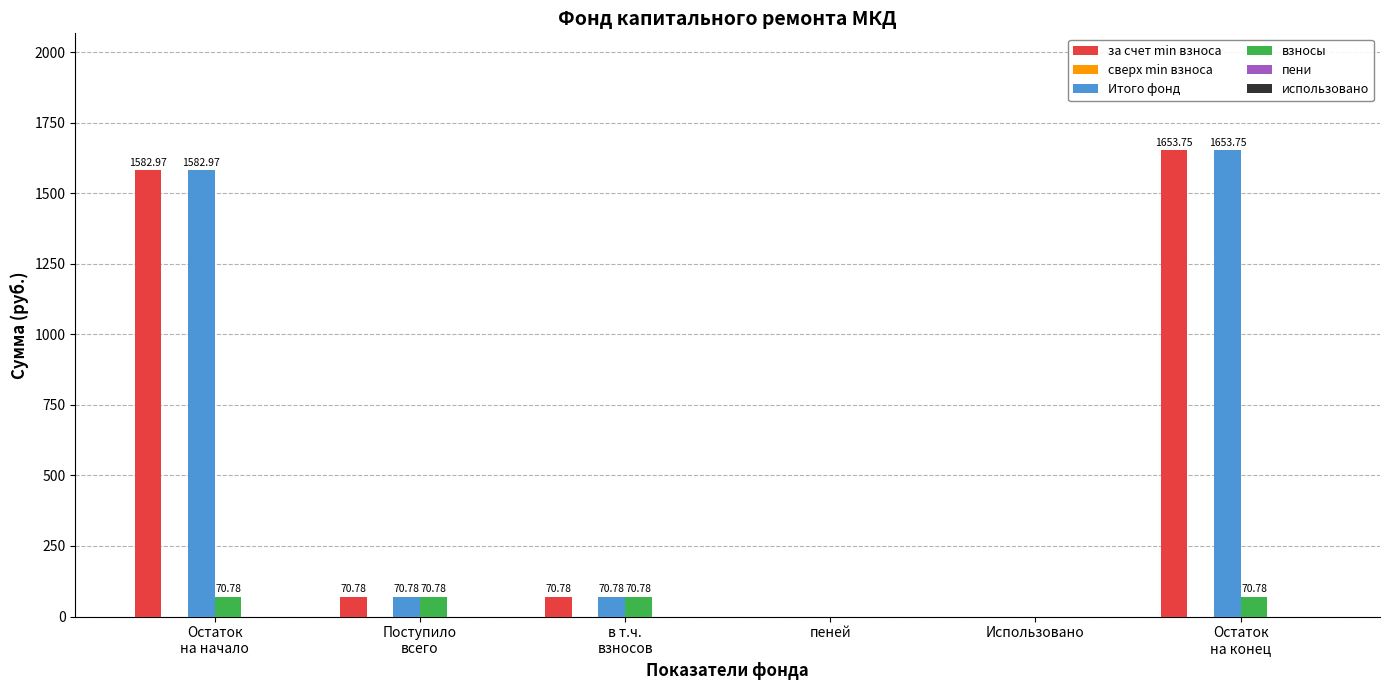

Does the chart contain stacked bars?

No